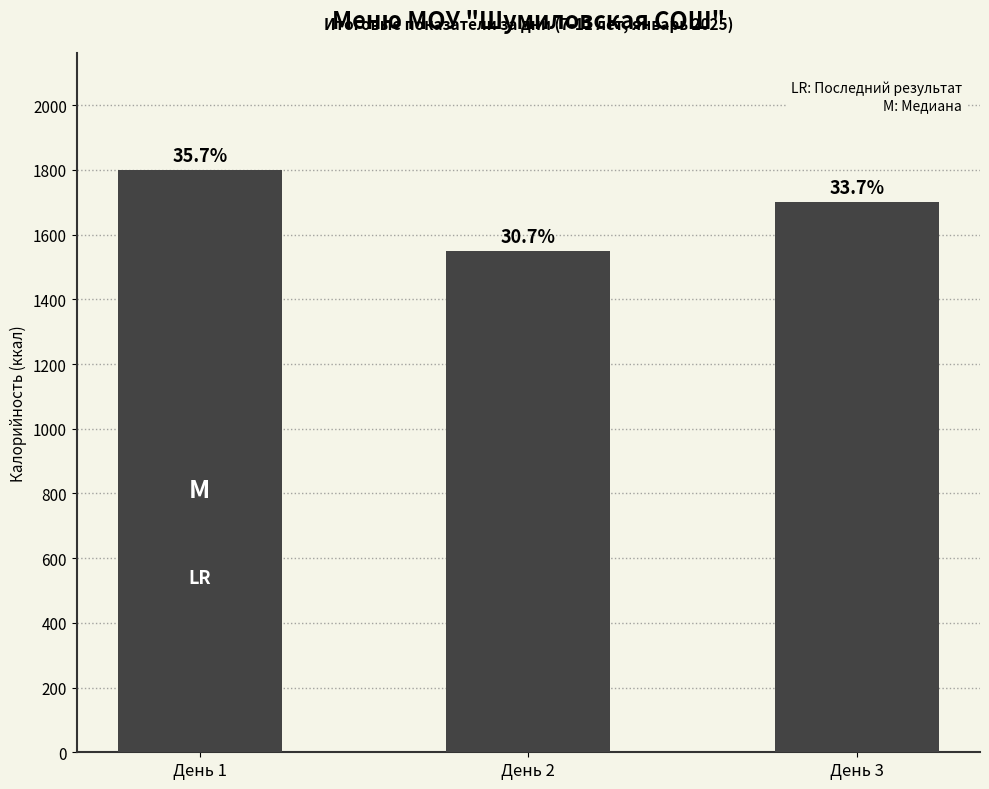

How many bars are there in total?

3